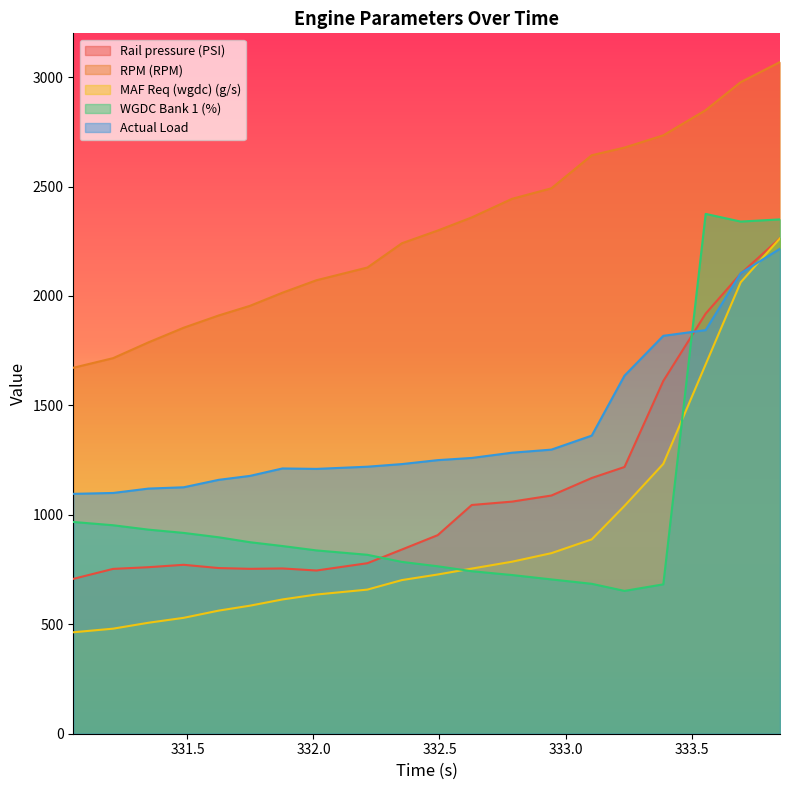

At which category does Actual Load reach its first local valley?

332.012